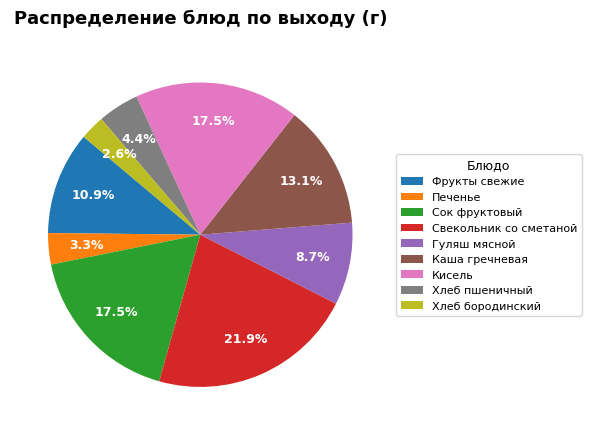

What is the ratio of the value at Хлеб бородинский to the value at Хлеб пшеничный?

0.6